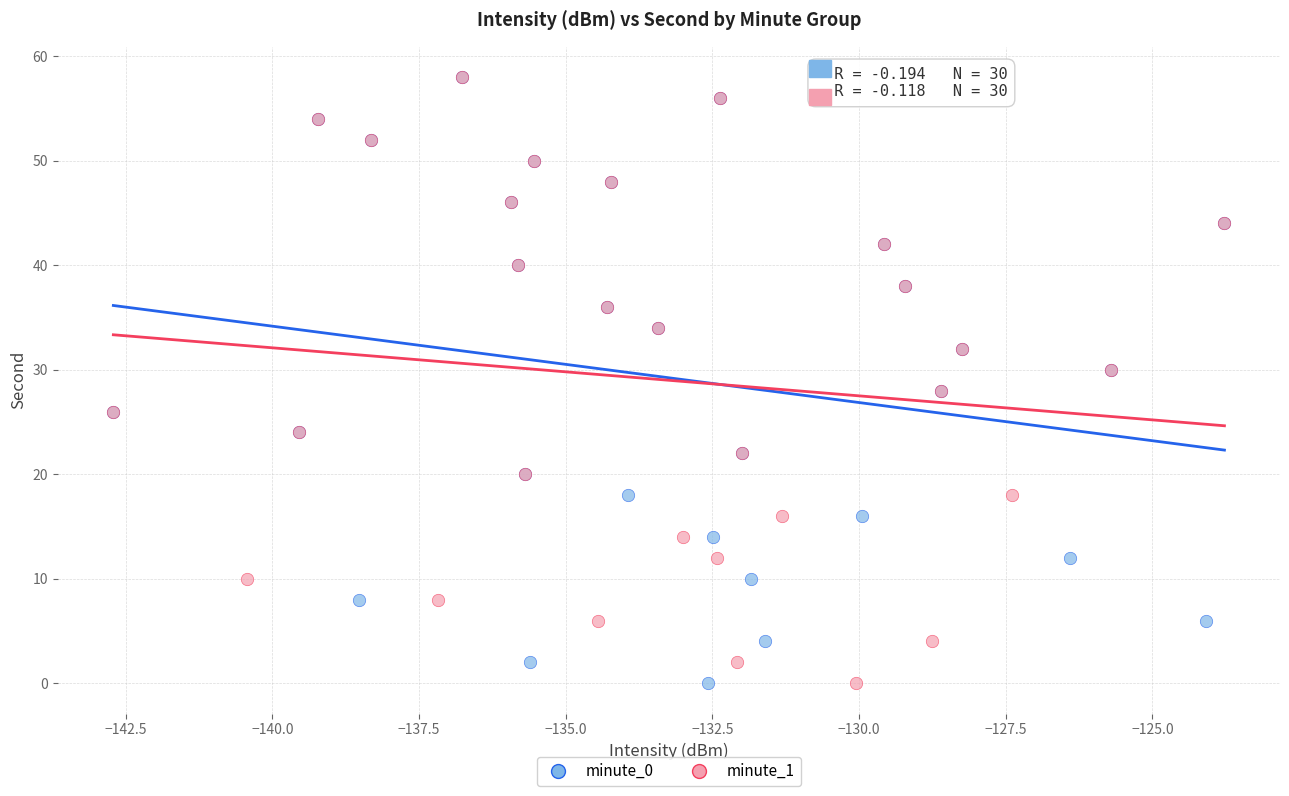

What are all the series names shown in the legend?

minute_0, minute_1